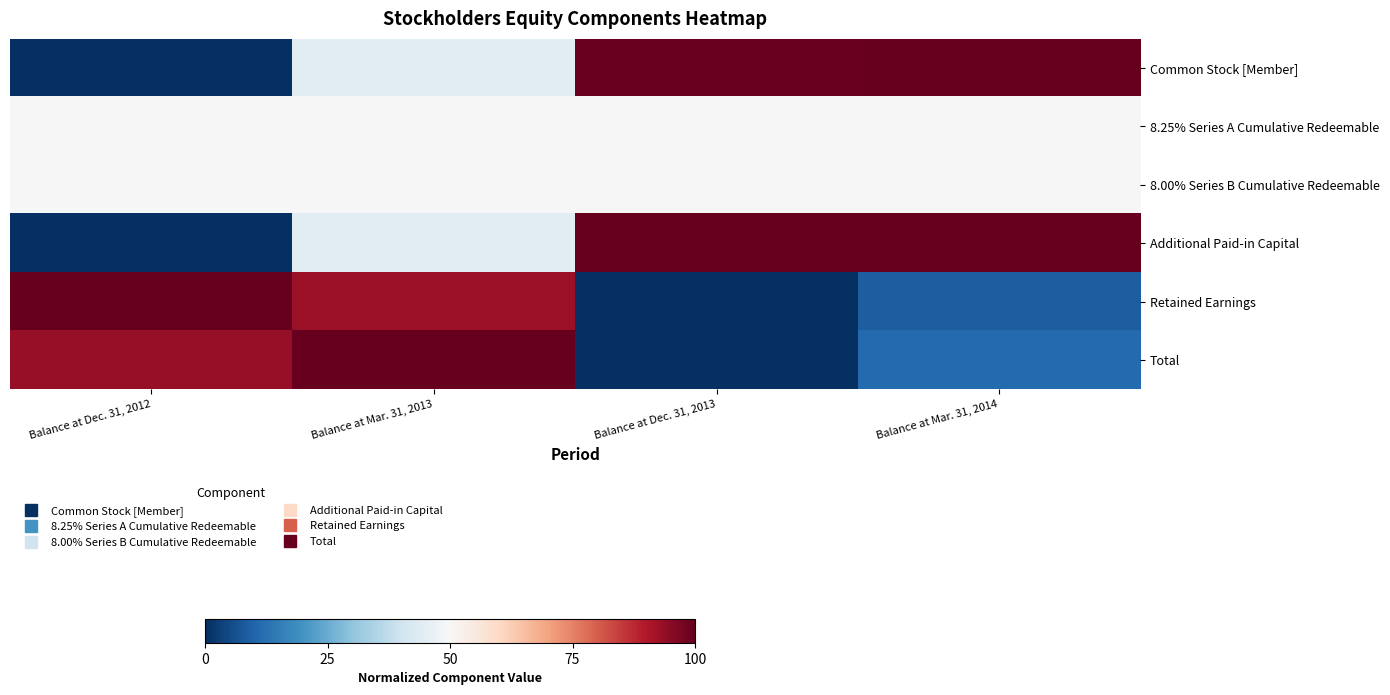

Reading left to right, extract all data points from this chart.

Common Stock [Member]: Balance at Dec. 31, 2012=0.0	Balance at Mar. 31, 2013=0.4	Balance at Dec. 31, 2013=1.0	Balance at Mar. 31, 2014=1.0
8.25% Series A Cumulative Redeemable: Balance at Dec. 31, 2012=0.5	Balance at Mar. 31, 2013=0.5	Balance at Dec. 31, 2013=0.5	Balance at Mar. 31, 2014=0.5
8.00% Series B Cumulative Redeemable: Balance at Dec. 31, 2012=0.5	Balance at Mar. 31, 2013=0.5	Balance at Dec. 31, 2013=0.5	Balance at Mar. 31, 2014=0.5
Additional Paid-in Capital: Balance at Dec. 31, 2012=0.0	Balance at Mar. 31, 2013=0.4	Balance at Dec. 31, 2013=1.0	Balance at Mar. 31, 2014=1.0
Retained Earnings: Balance at Dec. 31, 2012=1.0	Balance at Mar. 31, 2013=0.9	Balance at Dec. 31, 2013=0.0	Balance at Mar. 31, 2014=0.1
Total: Balance at Dec. 31, 2012=0.9	Balance at Mar. 31, 2013=1.0	Balance at Dec. 31, 2013=0.0	Balance at Mar. 31, 2014=0.1